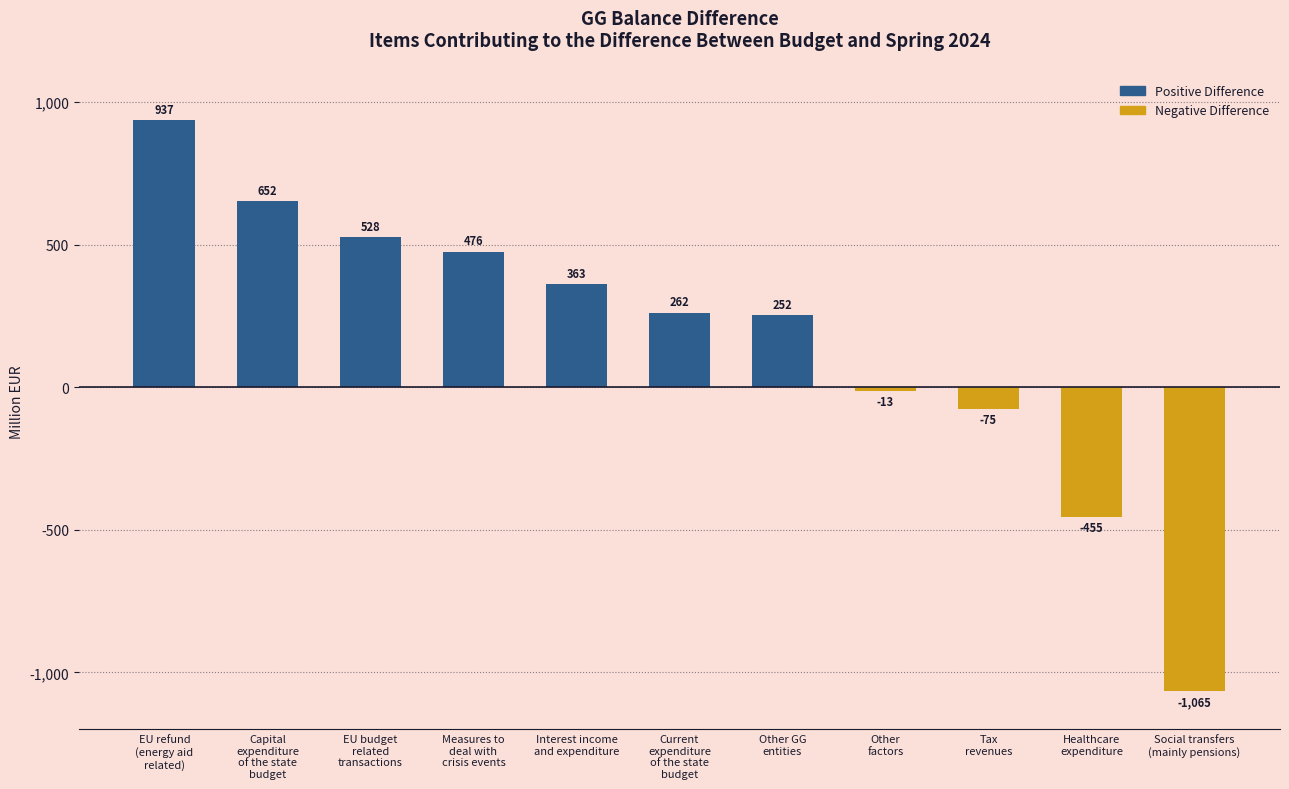

What is the value of the 2nd bar from the left?

652.0